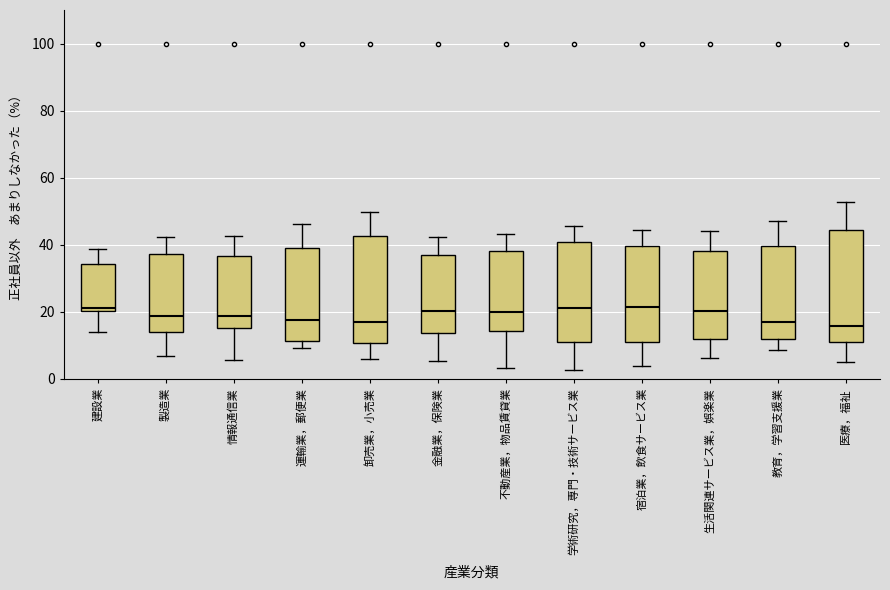

Where does the upper whisker of the box for 金融業，保険業 end on the y-axis? The values are not printed on the chart, so give them approximately, as read against the axis.

42